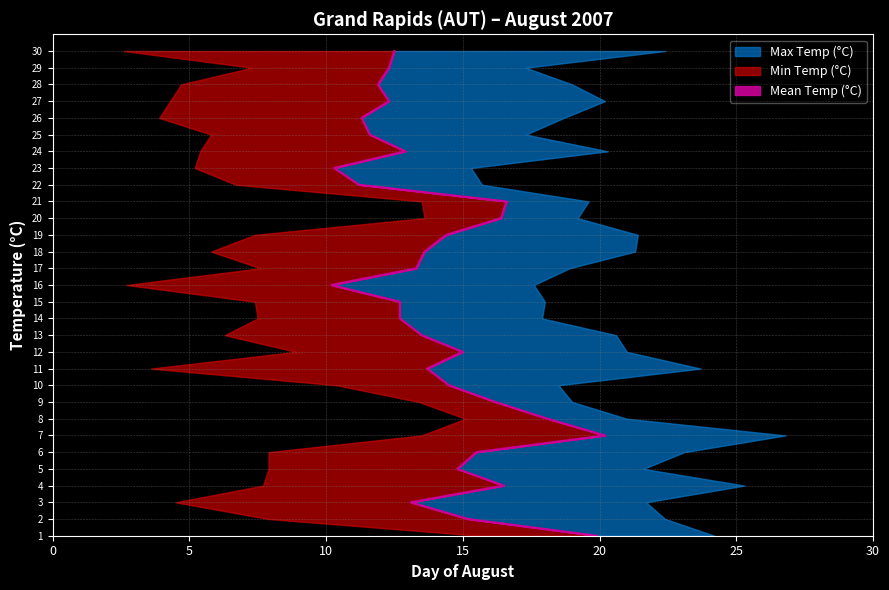

What is the value of the Max Temp (°C) point at the 14th from the left?

17.9